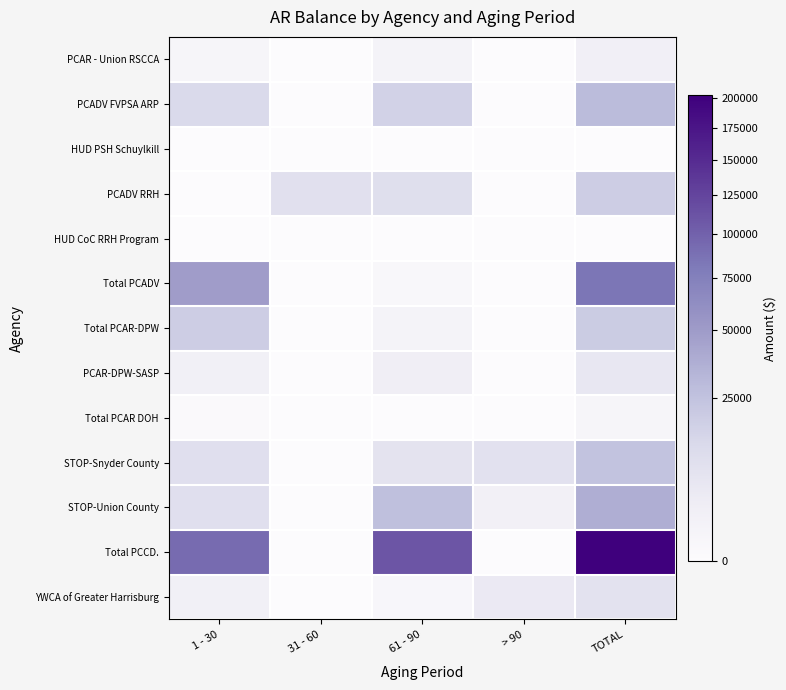

Reading left to right, extract all data points from this chart.

PCAR - Union RSCCA: 1 - 30=564.3	31 - 60=0.0	61 - 90=1093.2	> 90=0.0	TOTAL=2168.5
PCADV FVPSA ARP: 1 - 30=12622.0	31 - 60=0.0	61 - 90=16242.5	> 90=0.0	TOTAL=28864.5
HUD PSH Schuylkill: 1 - 30=0.0	31 - 60=0.0	61 - 90=0.0	> 90=0.0	TOTAL=0.0
PCADV RRH: 1 - 30=0.0	31 - 60=8926.2	61 - 90=9527.5	> 90=0.0	TOTAL=18453.7
HUD CoC RRH Program: 1 - 30=0.0	31 - 60=0.0	61 - 90=0.0	> 90=0.0	TOTAL=0.0
Total PCADV: 1 - 30=48471.1	31 - 60=0.0	61 - 90=300.0	> 90=0.0	TOTAL=84130.1
Total PCAR-DPW: 1 - 30=18402.7	31 - 60=0.0	61 - 90=1055.0	> 90=0.0	TOTAL=19599.4
PCAR-DPW-SASP: 1 - 30=1947.2	31 - 60=0.0	61 - 90=2562.4	> 90=0.0	TOTAL=5399.2
Total PCAR DOH: 1 - 30=52.2	31 - 60=0.0	61 - 90=0.0	> 90=0.0	TOTAL=575.0
STOP-Snyder County: 1 - 30=9257.9	31 - 60=0.0	61 - 90=7159.2	> 90=8296.1	TOTAL=24713.2
STOP-Union County: 1 - 30=9175.4	31 - 60=0.0	61 - 90=26228.4	> 90=1926.7	TOTAL=37330.5
Total PCCD.: 1 - 30=92333.7	31 - 60=0.0	61 - 90=110459.5	> 90=0.0	TOTAL=202793.2
YWCA of Greater Harrisburg: 1 - 30=2090.0	31 - 60=0.0	61 - 90=406.8	> 90=4420.0	TOTAL=7783.6